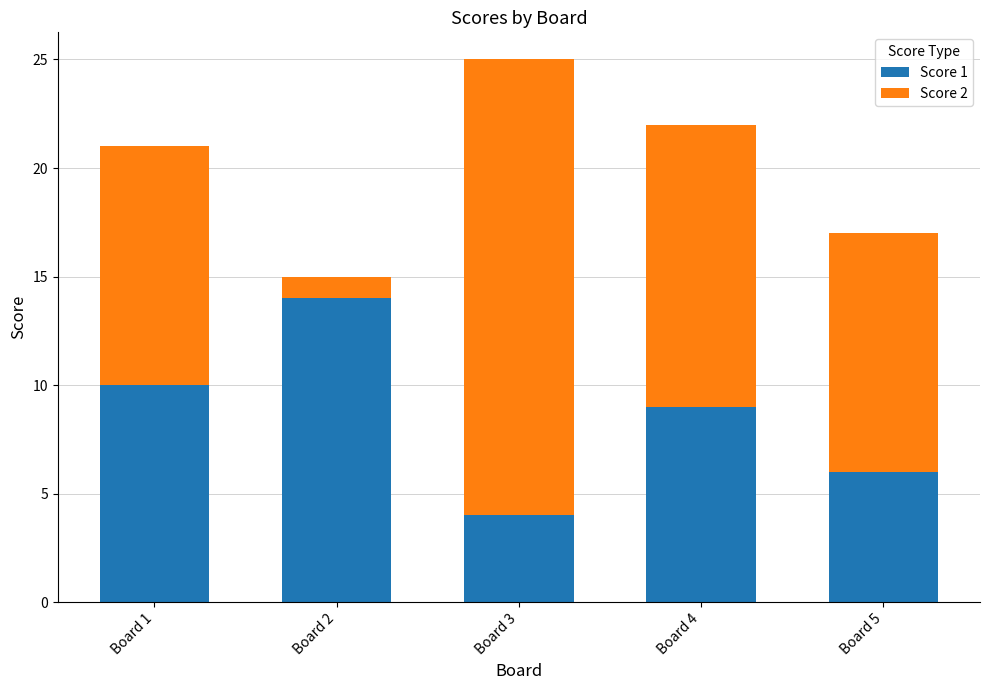

At which label does Score 1 reach its peak?

Board 2